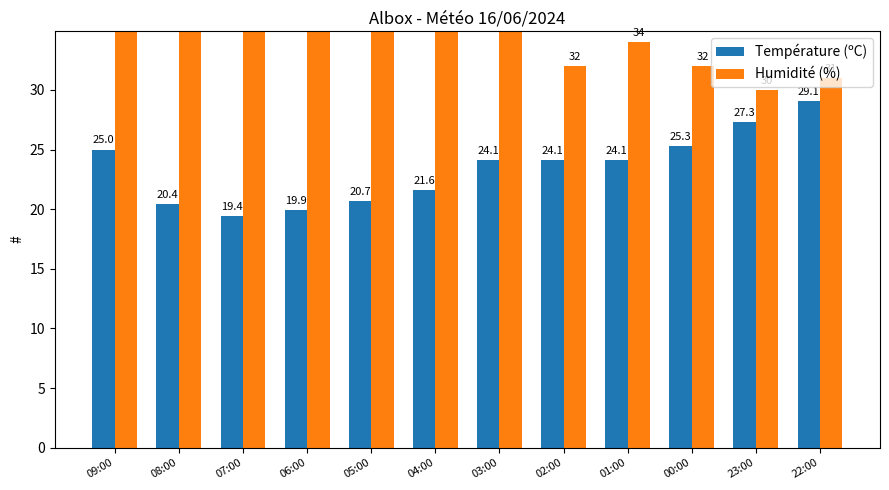

What is the maximum value for Humidité (%)?

57.0